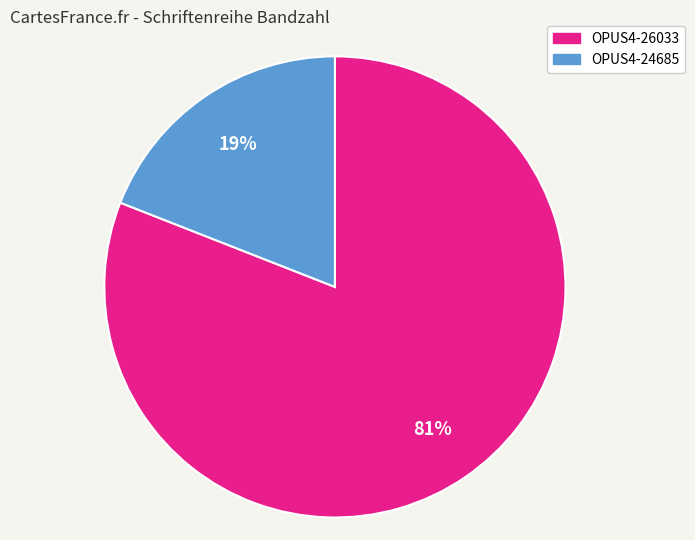

Rank the categories by value from lowest to highest.

OPUS4-24685, OPUS4-26033